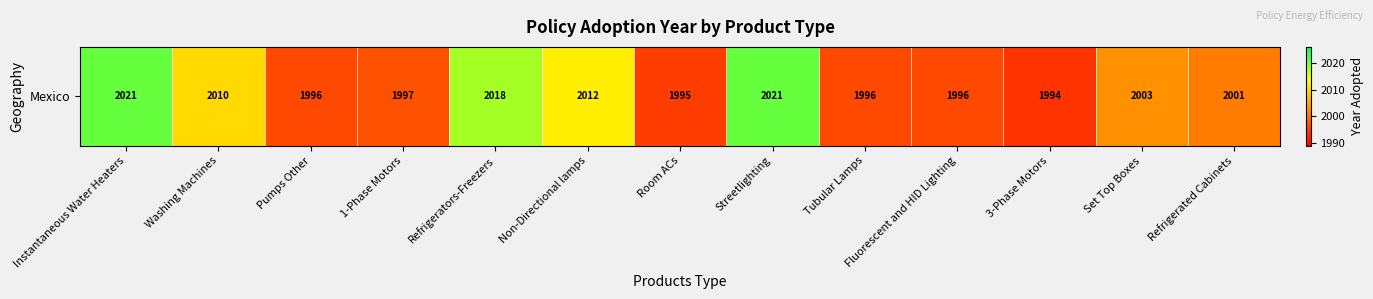

Rank the categories by value from highest to lowest.

Instantaneous Water Heaters, Streetlighting, Refrigerators-Freezers, Non-Directional lamps, Washing Machines, Set Top Boxes, Refrigerated Cabinets, 1-Phase Motors, Pumps Other, Tubular Lamps, Fluorescent and HID Lighting, Room ACs, 3-Phase Motors